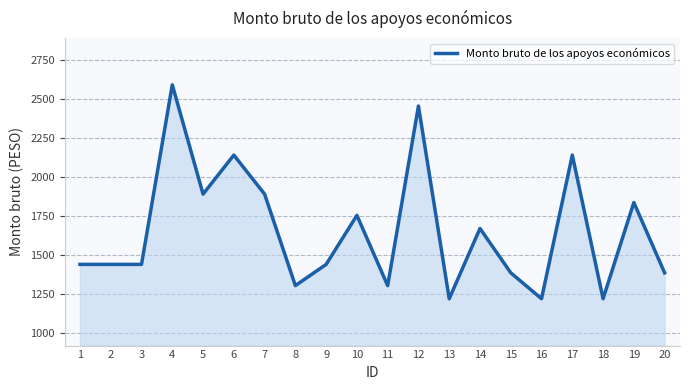

What is the change in value from 1 to 15?

-54